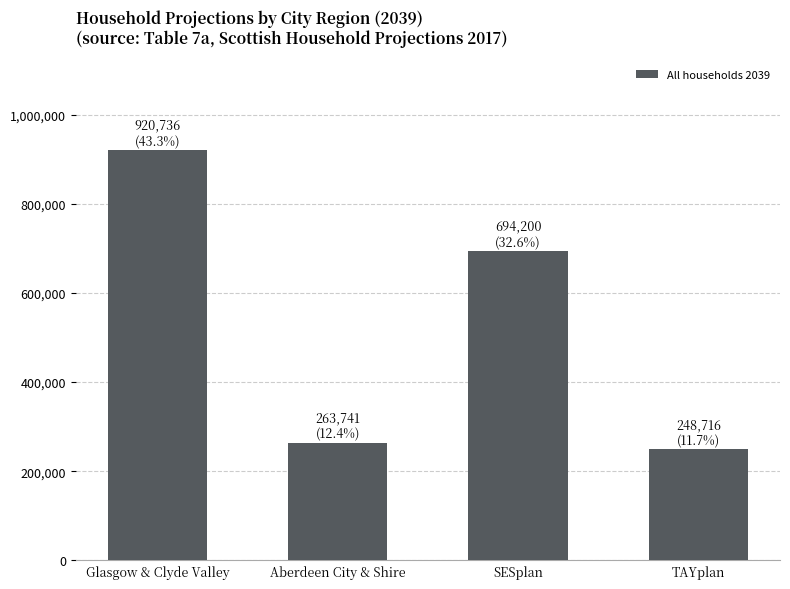

Does the chart contain stacked bars?

No